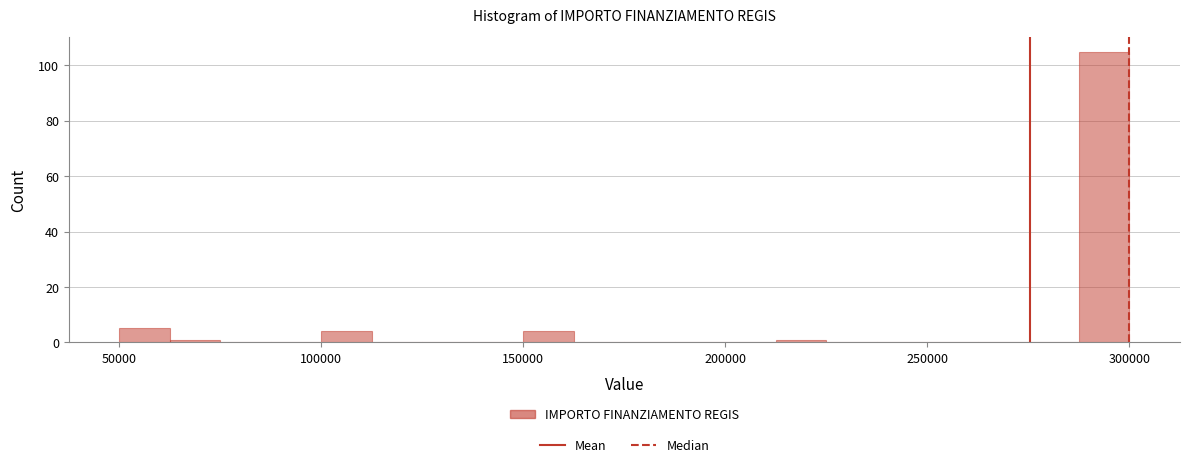

Around what value on the x-axis is the tallest bar? Give the approximate position of its centre, as read against the axis.

295000